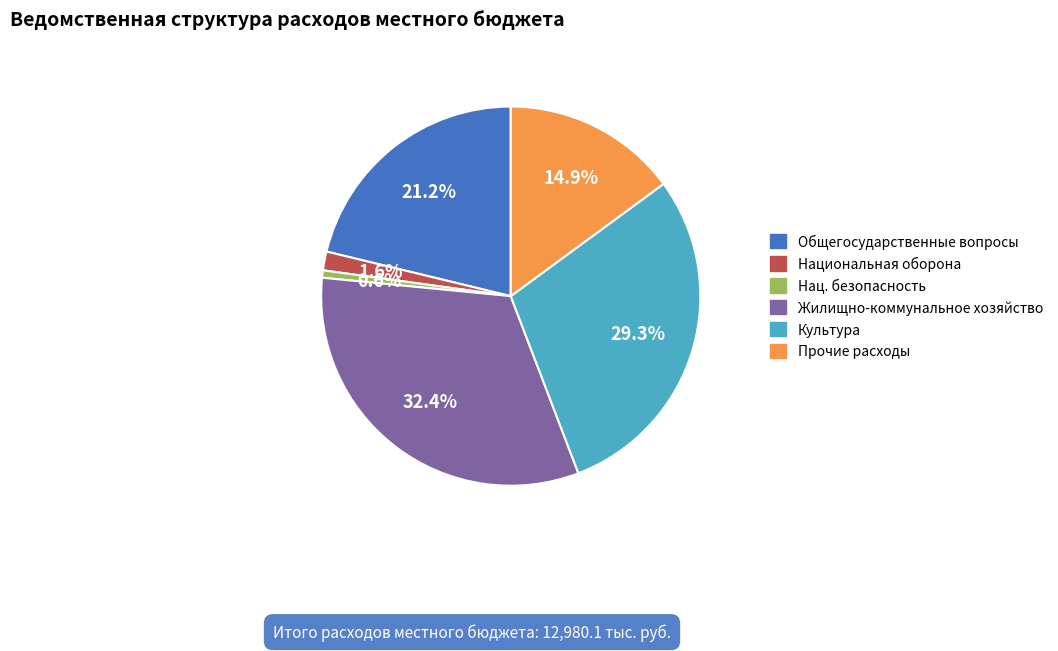

Does any single category account for the majority?

No